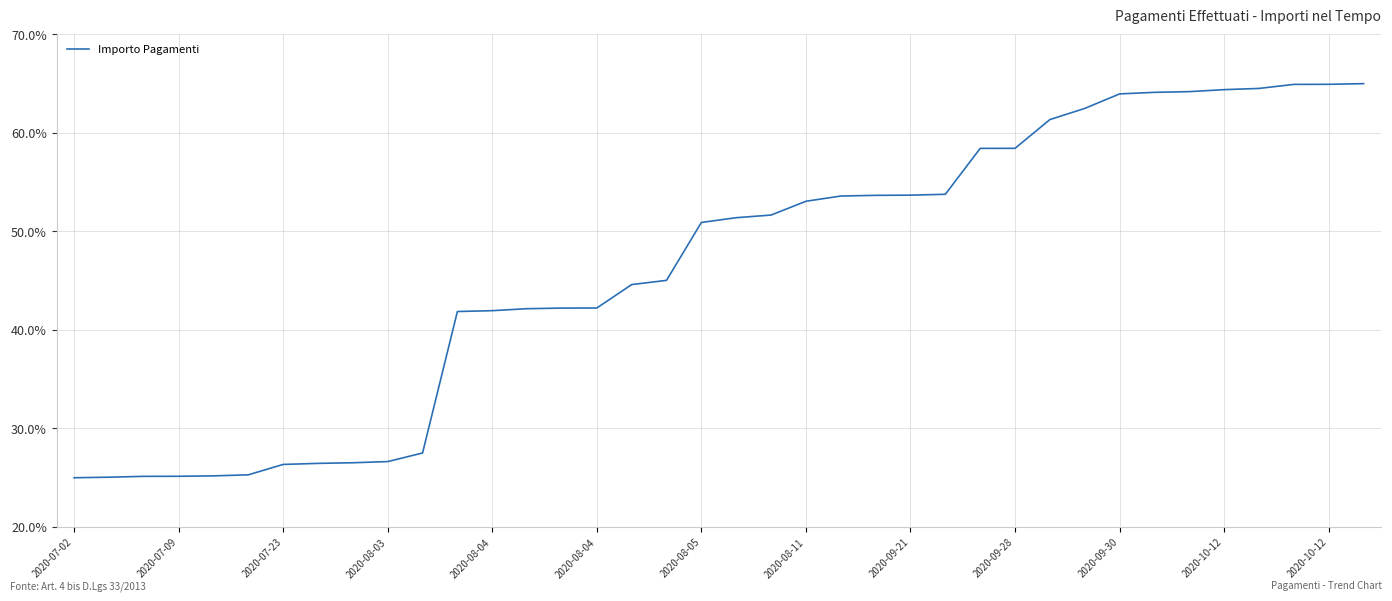

Does the chart display data point markers on the line(s)?

No